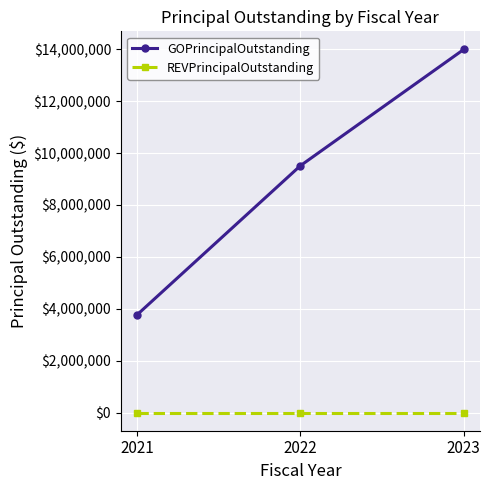

Which category has the lowest value in the GOPrincipalOutstanding series?

2021